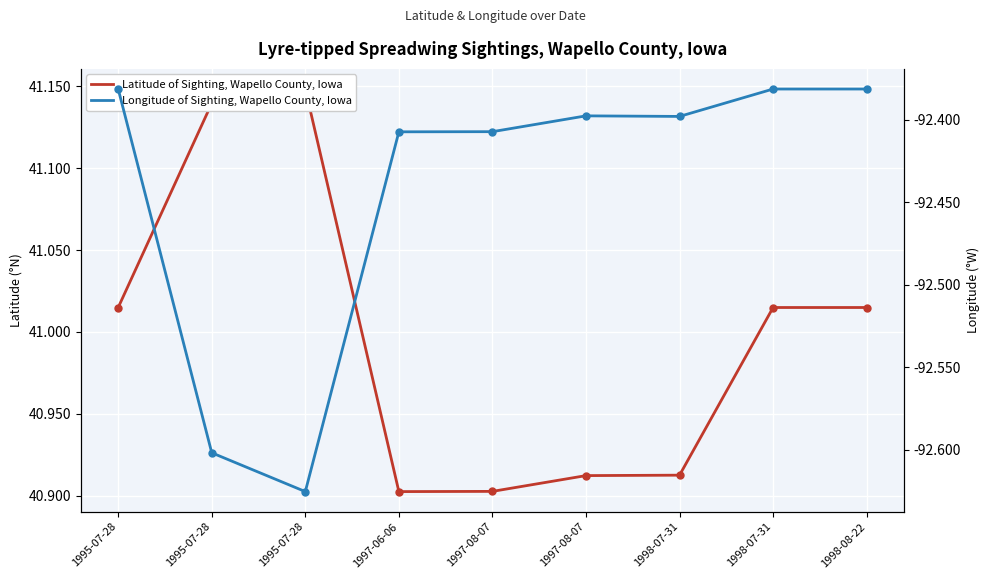

Rank the series by their maximum value, from lowest to highest.

Longitude of Sighting, Wapello County, Iowa, Latitude of Sighting, Wapello County, Iowa